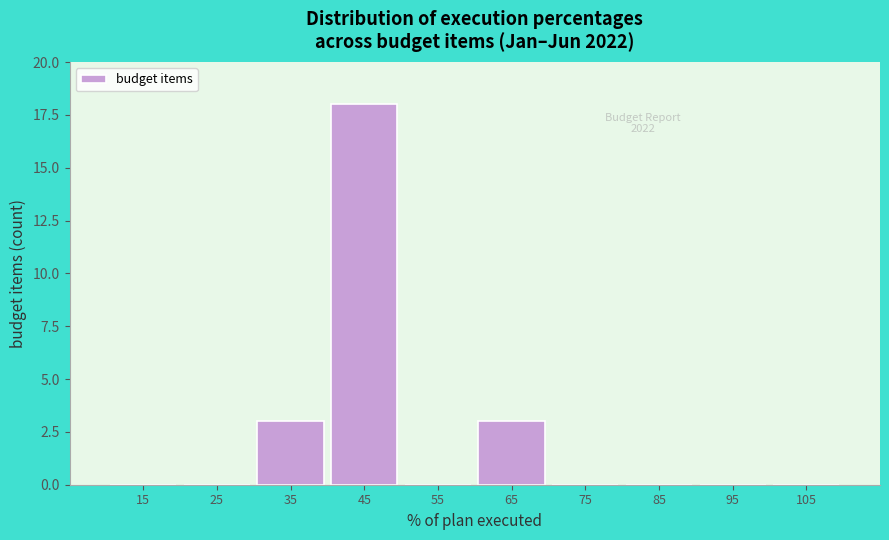

Which range on the x-axis has the tallest bar?

40 to 50